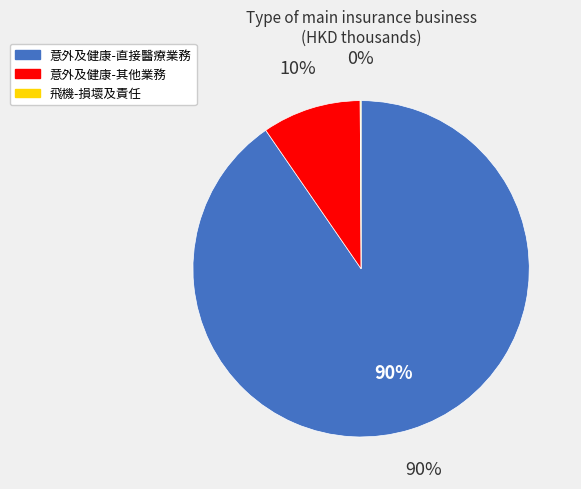

Rank the categories by value from lowest to highest.

飛機-損壞及責任-毛額, 意外及健康-其他業務-毛額, 意外及健康-直接醫療業務-毛額